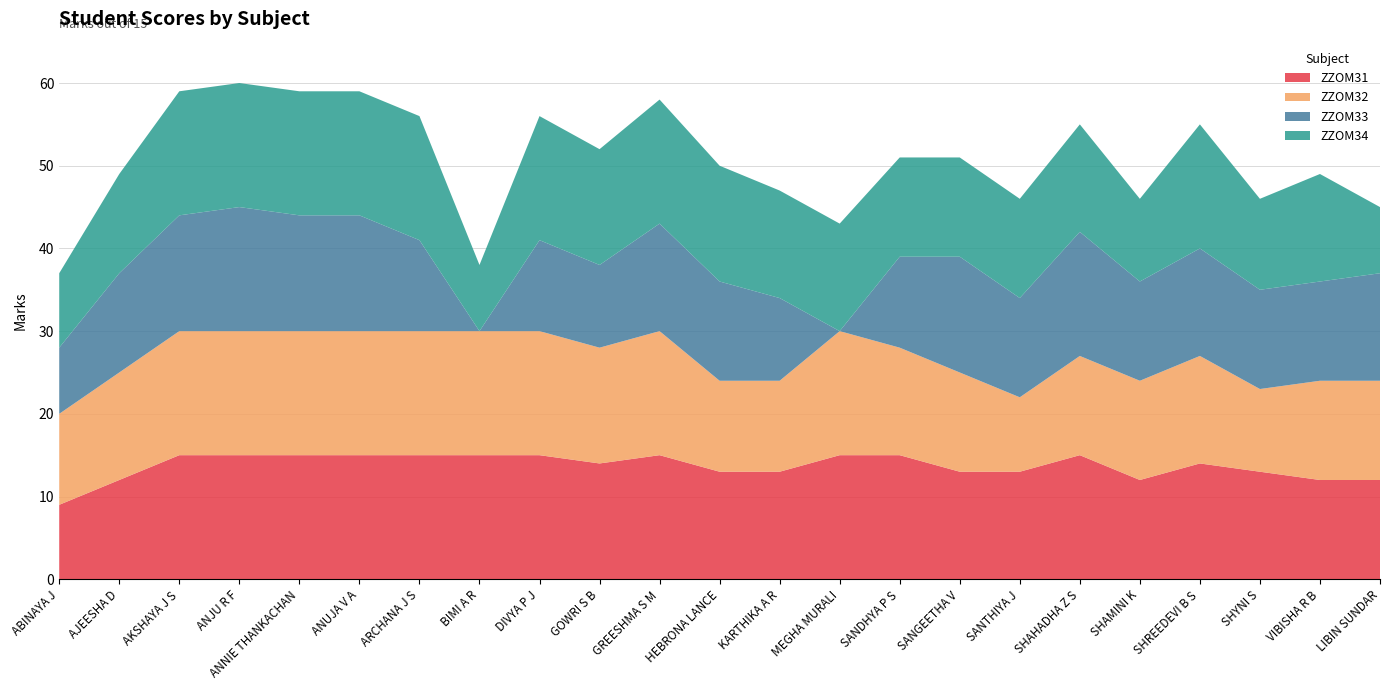

Reading left to right, what are all the values shown in this chart?

ZZOM31: 9	12	15	15	15	15	15	15	15	14	15	13	13	15	15	13	13	15	12	14	13	12	12
ZZOM32: 11	13	15	15	15	15	15	15	15	14	15	11	11	15	13	12	9	12	12	13	10	12	12
ZZOM33: 8	12	14	15	14	14	11	0	11	10	13	12	10	0	11	14	12	15	12	13	12	12	13
ZZOM34: 9	12	15	15	15	15	15	8	15	14	15	14	13	13	12	12	12	13	10	15	11	13	8